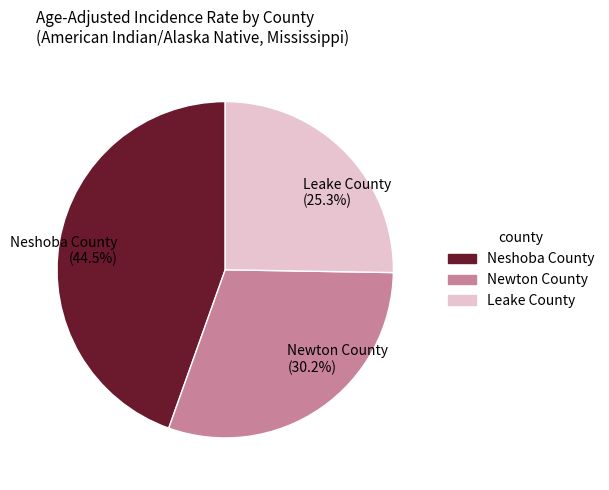

Count the number of slices in the pie.

3